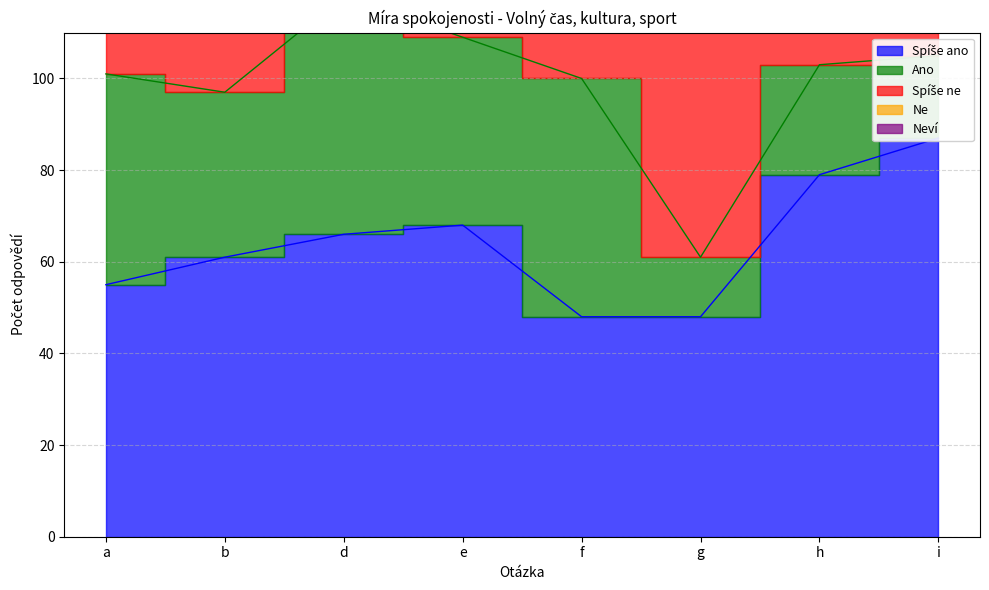

What is the highest value of the Spíše ne series?

70